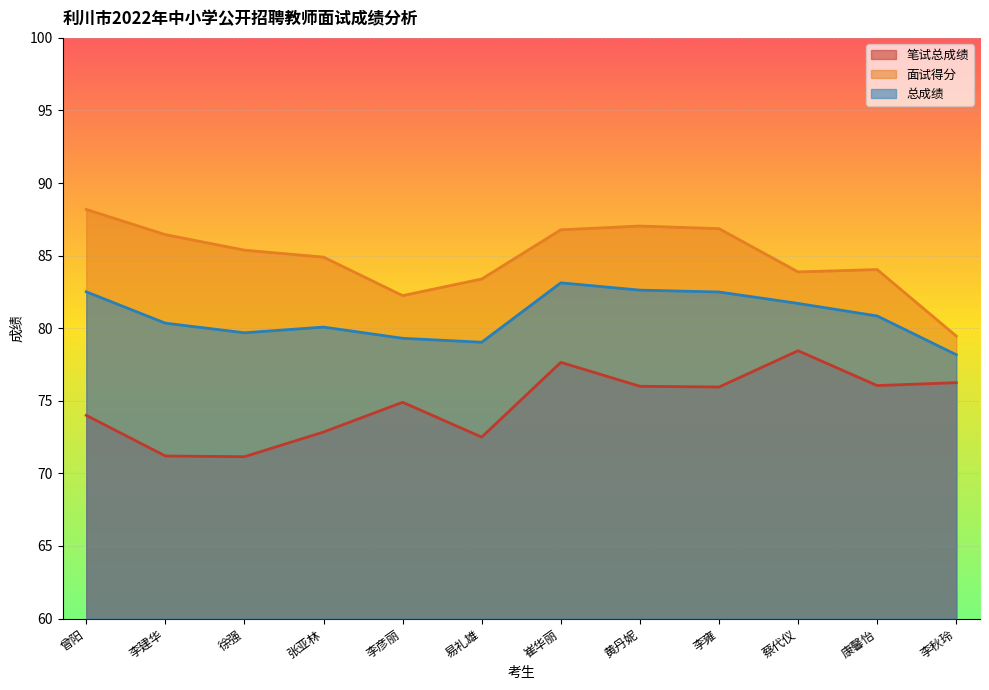

How many lines are shown in the chart?

3